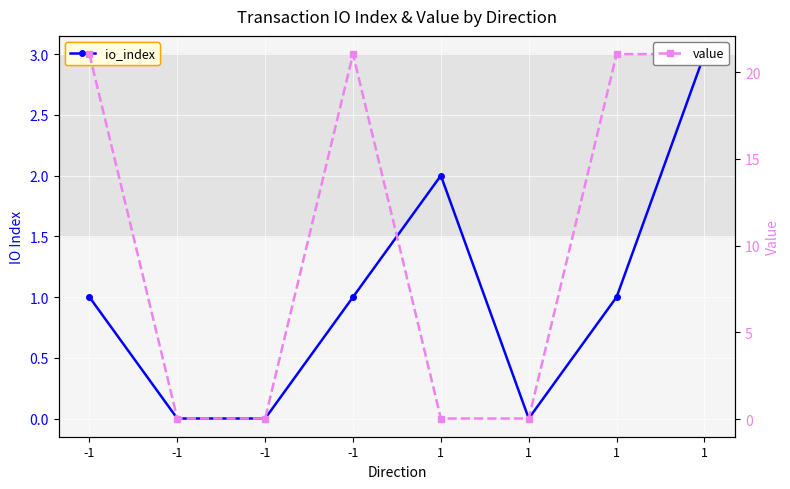

At which label is value closest to 10?

-1